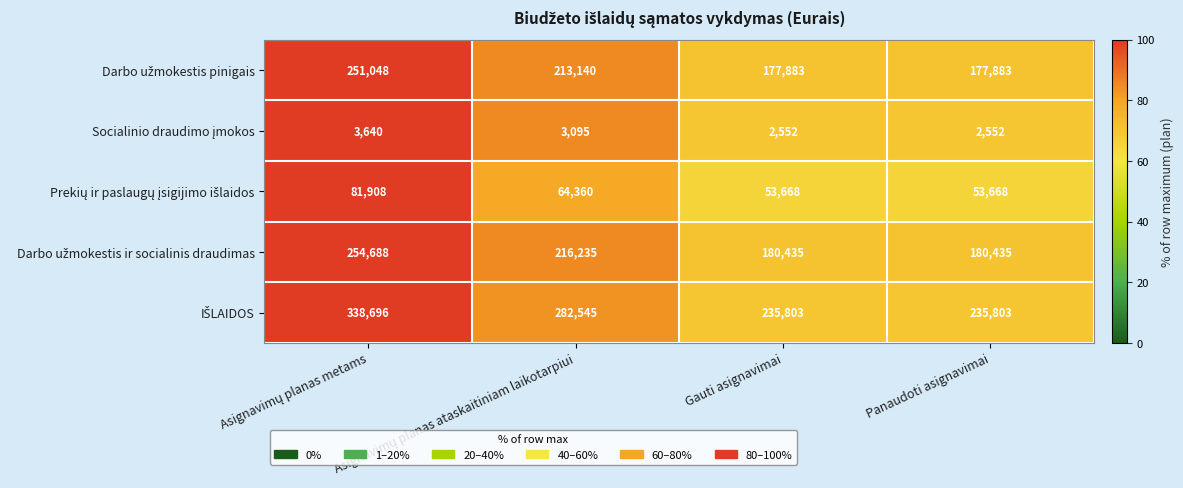

What is the greatest value displayed?

338696